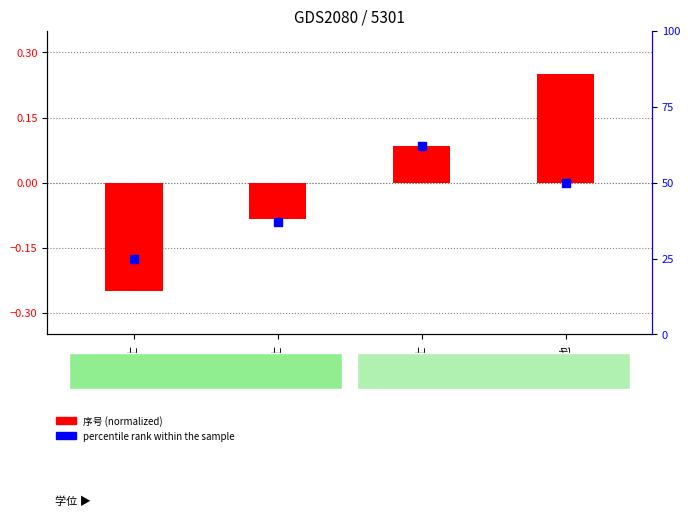

Which series has the largest total across all categories?

percentile rank within the sample